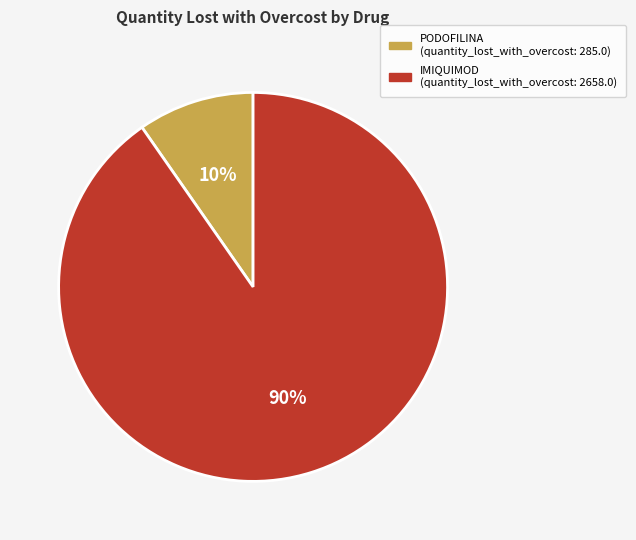

Is there a majority slice in this chart?

Yes